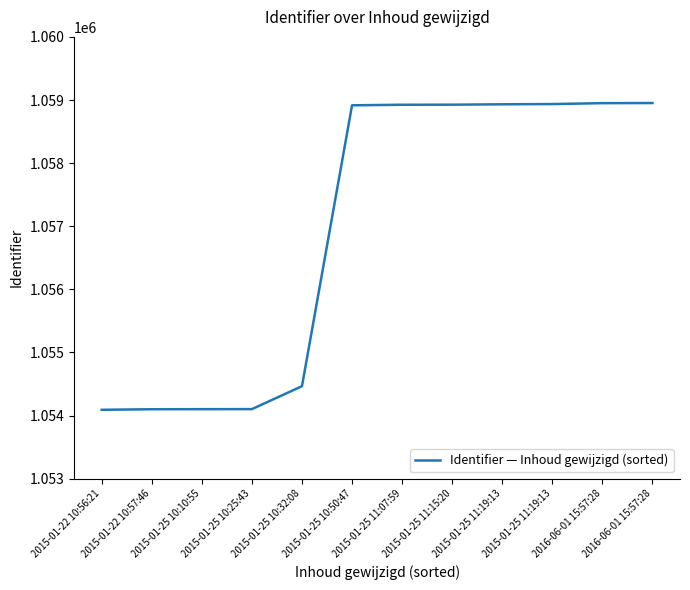

Which category has the lowest value across all series?

2015-01-22 10:56:21